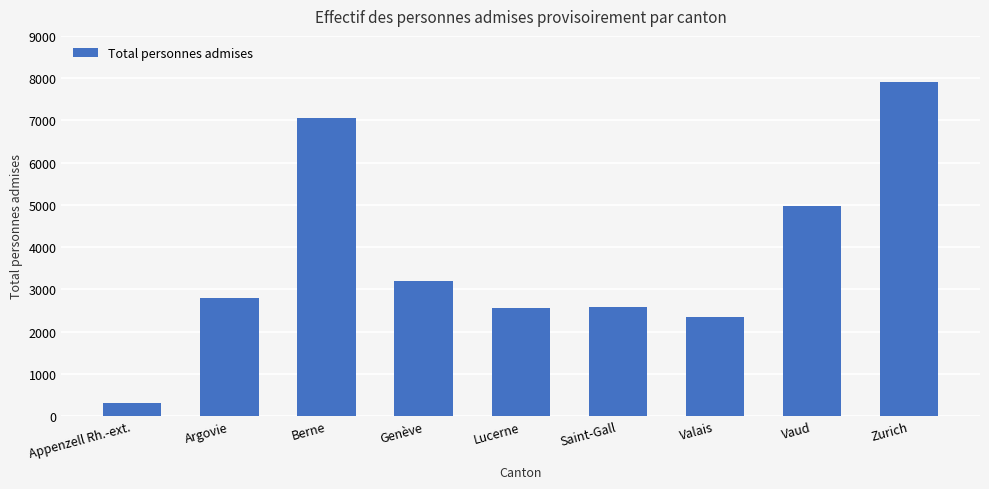

Which label corresponds to the largest value in the chart?

Zurich